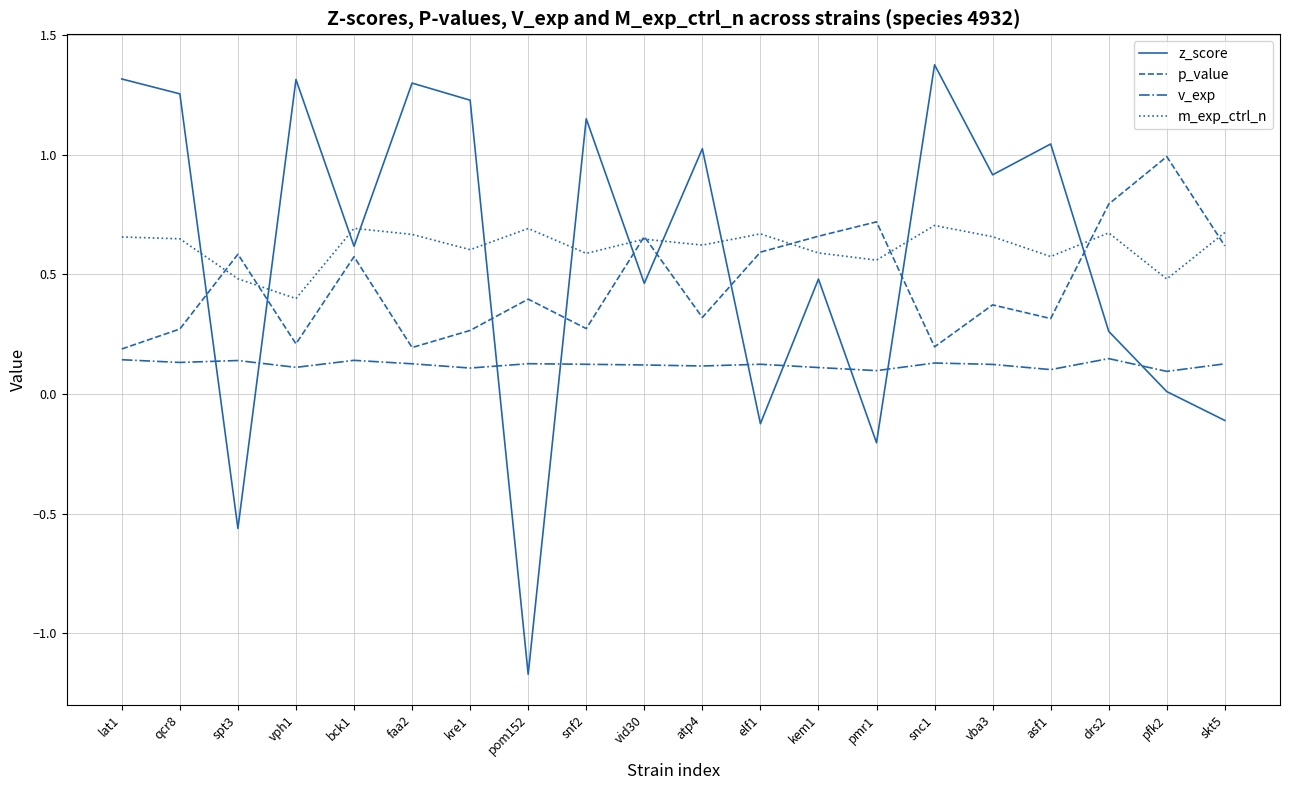

Between faa2 and drs2, which series saw the biggest shift?

z_score